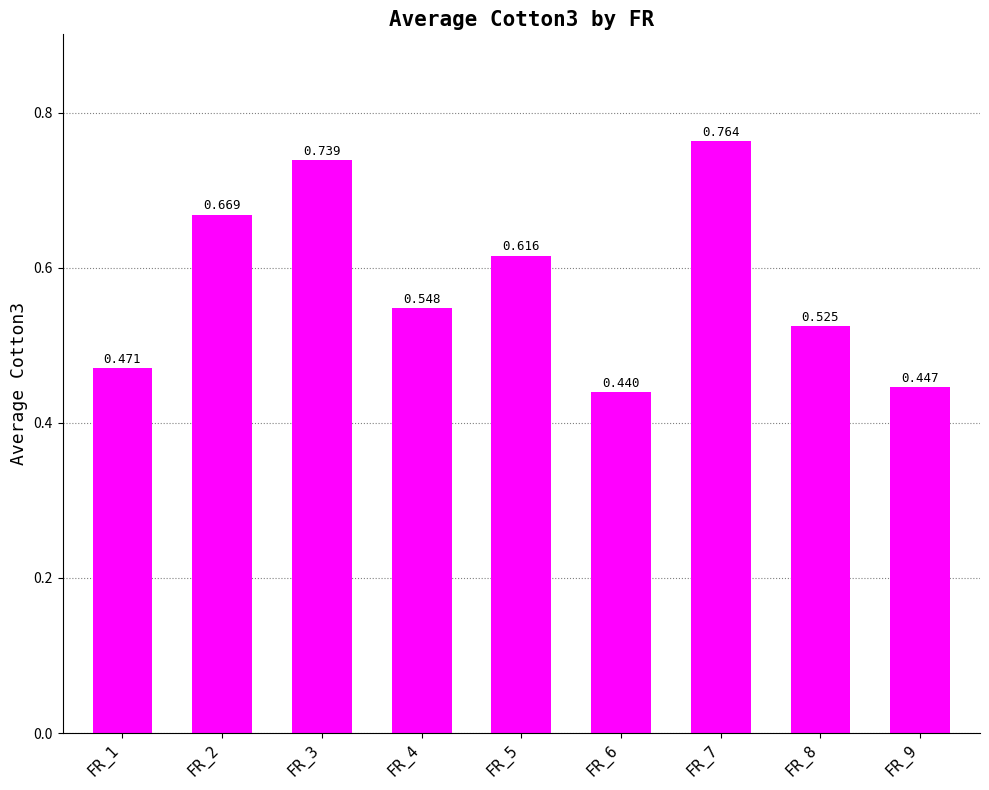

Are the bars grouped side by side (vs. stacked)?

No